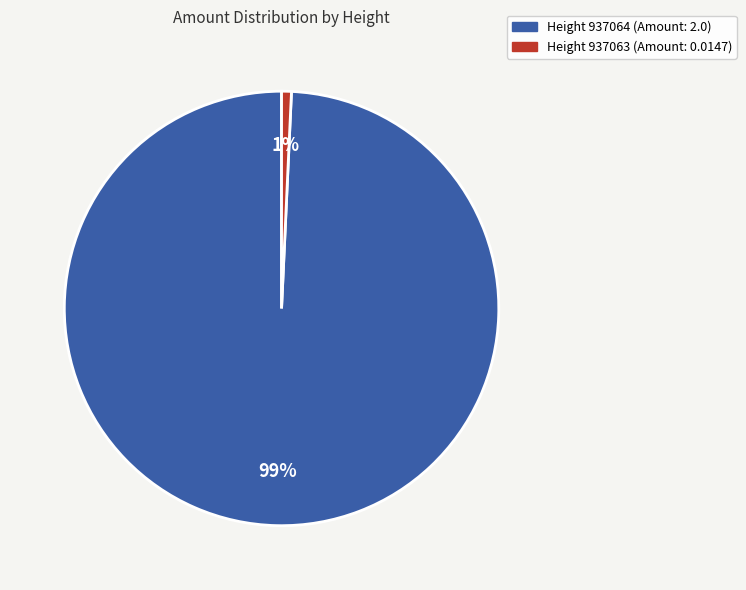

Is there a majority slice in this chart?

Yes